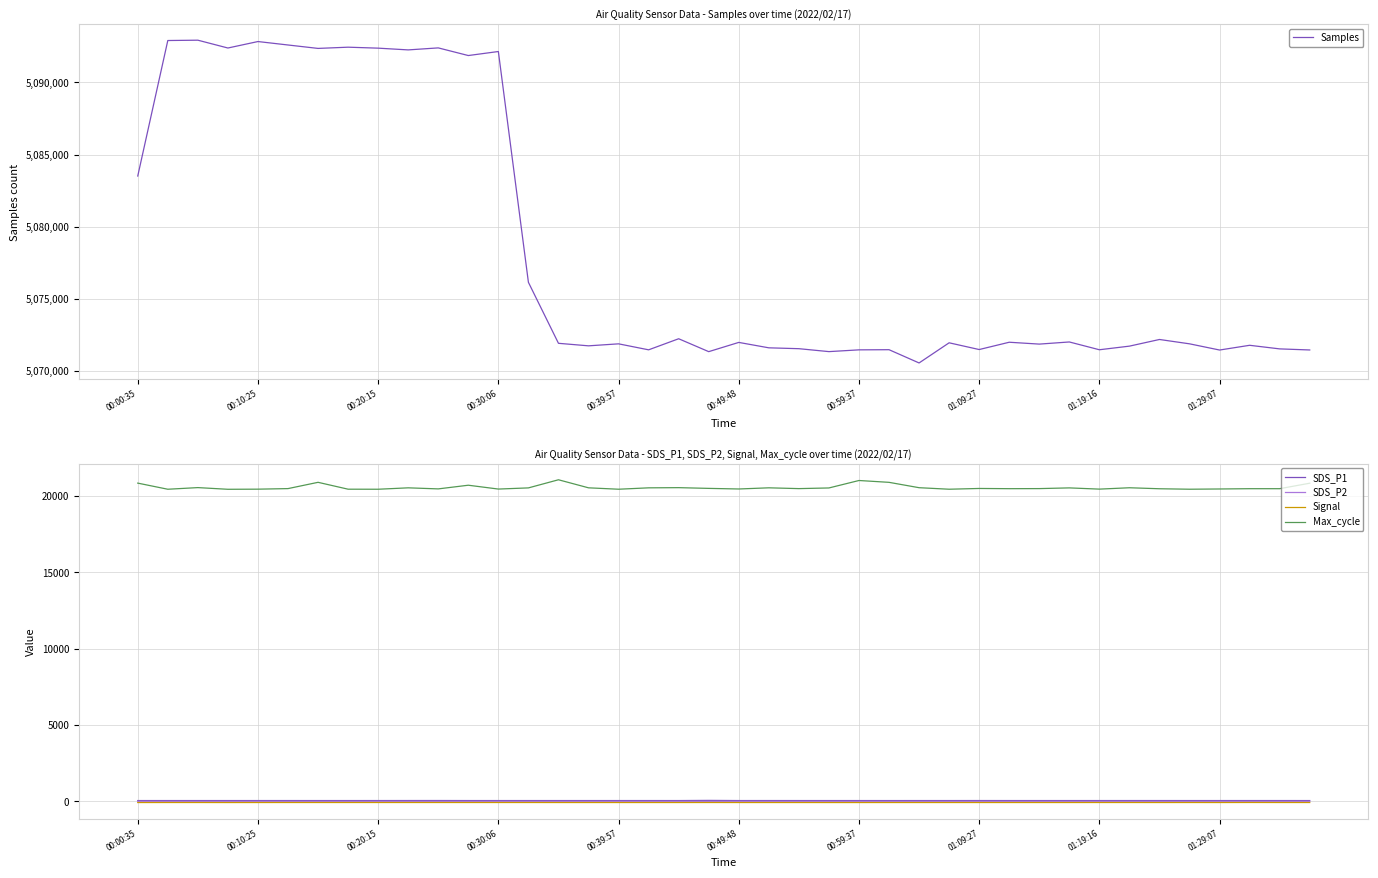

Reading left to right, transcribe all the data shown in this chart.

Samples: 5083513.0	5092905.0	5092928.0	5092386.0	5092834.0	5092595.0	5092358.0	5092443.0	5092376.0	5092255.0	5092394.0	5091864.0	5092143.0	5076145.0	5071917.0	5071742.0	5071880.0	5071465.0	5072233.0	5071339.0	5071979.0	5071604.0	5071544.0	5071341.0	5071463.0	5071474.0	5070555.0	5071952.0	5071485.0	5071991.0	5071862.0	5072010.0	5071470.0	5071721.0	5072182.0	5071881.0	5071451.0	5071779.0	5071530.0	5071455.0
SDS_P1: 57.5	57.7	57.6	57.7	57.7	58.0	57.2	57.6	57.9	59.3	60.3	57.7	57.6	57.6	57.6	57.6	57.7	57.9	57.6	68.1	57.8	58.5	57.7	57.7	57.8	56.9	57.5	57.6	58.7	57.8	57.7	57.5	57.8	57.9	58.1	57.6	57.8	57.9	57.9	57.6
SDS_P2: 2.4	2.4	2.4	2.5	2.3	2.4	2.2	2.3	2.2	2.4	2.4	2.2	2.1	2.4	2.2	2.6	2.3	2.2	2.4	2.5	2.4	2.3	2.4	2.3	2.4	2.2	2.3	2.2	2.3	2.5	2.3	2.4	2.5	2.7	2.5	2.3	2.6	2.5	2.4	2.5
Signal: -72.0	-70.0	-70.0	-72.0	-71.0	-70.0	-70.0	-70.0	-70.0	-70.0	-70.0	-70.0	-70.0	-70.0	-71.0	-71.0	-71.0	-71.0	-71.0	-70.0	-71.0	-71.0	-71.0	-72.0	-72.0	-71.0	-71.0	-71.0	-71.0	-71.0	-71.0	-71.0	-70.0	-70.0	-71.0	-70.0	-71.0	-68.0	-70.0	-70.0
Max_cycle: 20847.0	20446.0	20553.0	20443.0	20451.0	20488.0	20899.0	20449.0	20446.0	20538.0	20469.0	20709.0	20458.0	20534.0	21066.0	20539.0	20447.0	20538.0	20550.0	20502.0	20463.0	20539.0	20487.0	20530.0	21018.0	20898.0	20547.0	20447.0	20497.0	20483.0	20488.0	20534.0	20454.0	20543.0	20478.0	20447.0	20463.0	20482.0	20482.0	20841.0